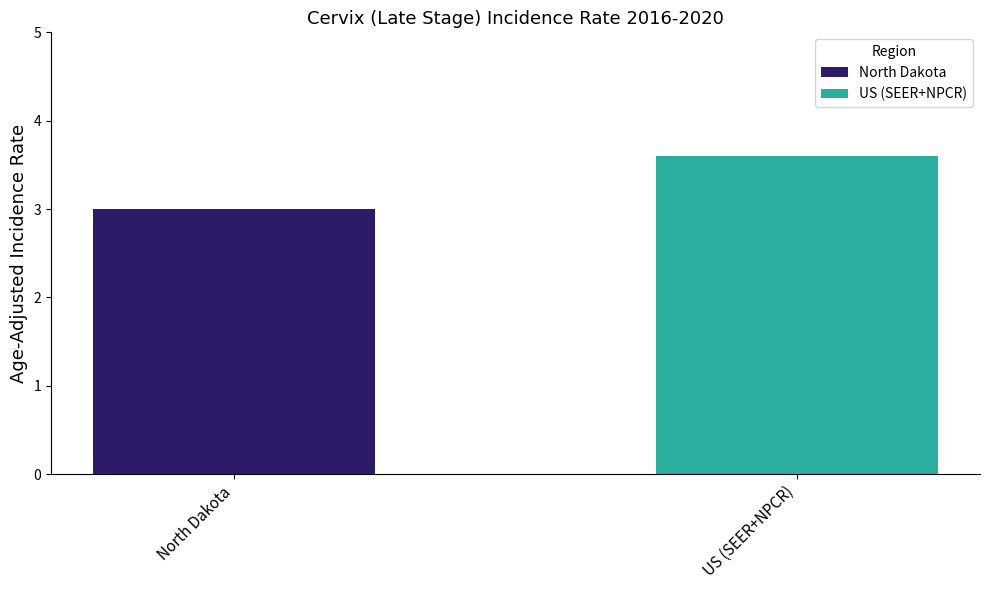

Which series has the largest range (max minus min)?

North Dakota